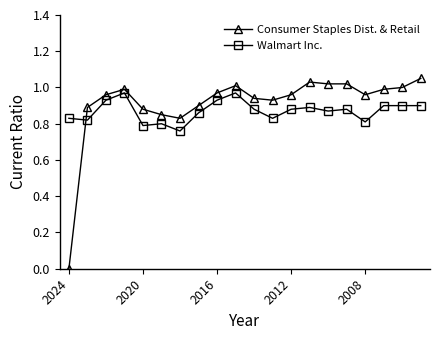

True or false: Consumer Staples Dist. & Retail has more than 1 interior local peaks.

True